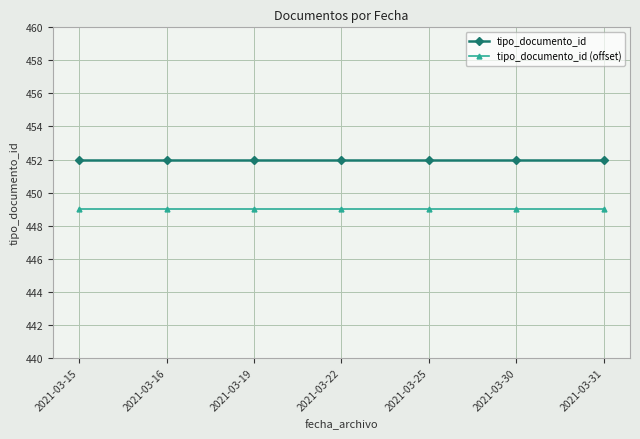

Rank the series by their average value, from lowest to highest.

tipo_documento_id (offset), tipo_documento_id